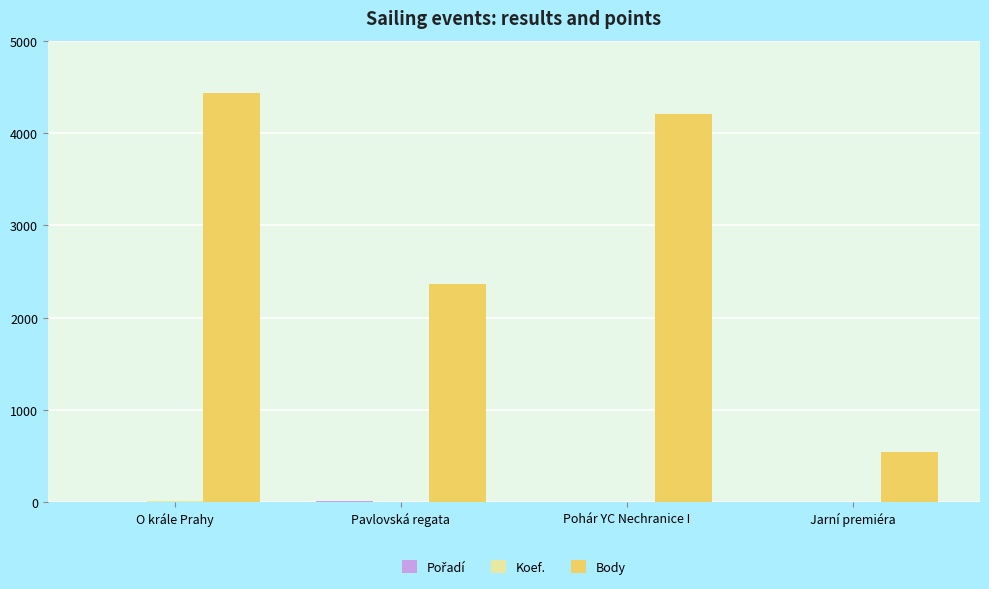

The Body series shows 4211 at Pohár YC Nechranice I. True or false?

True